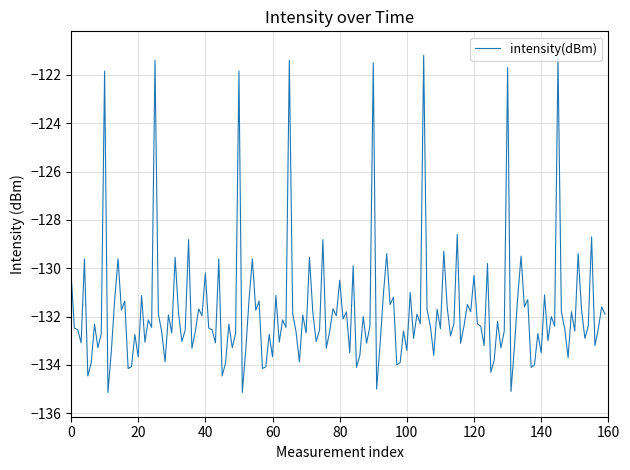

What is the difference between the maximum and minimum values?

13.9